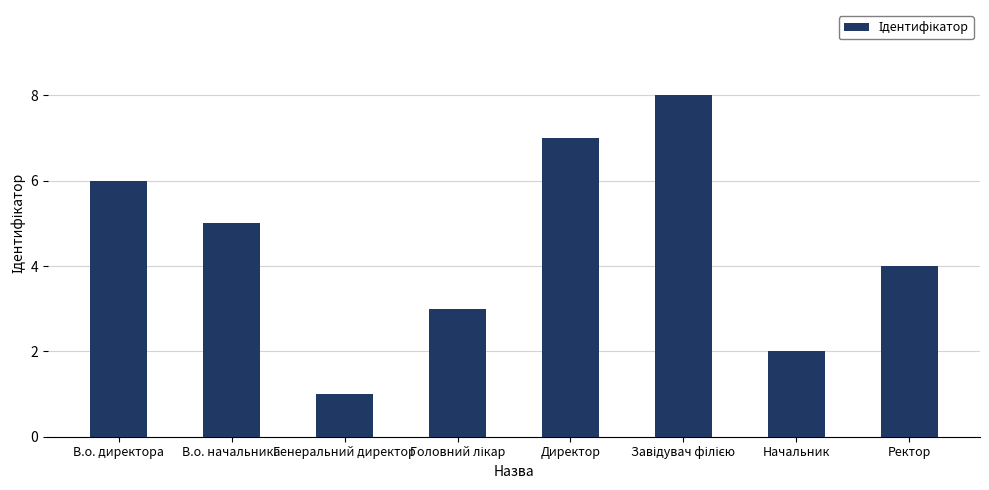

What is the minimum value shown in the chart?

1